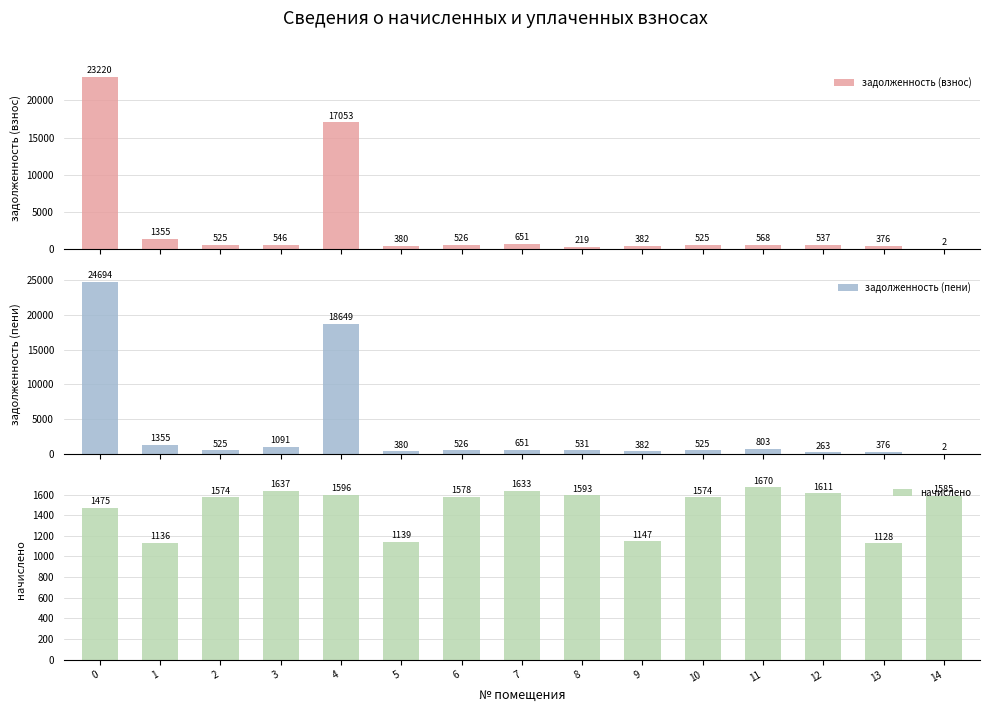

Are the bars grouped side by side (vs. stacked)?

Yes